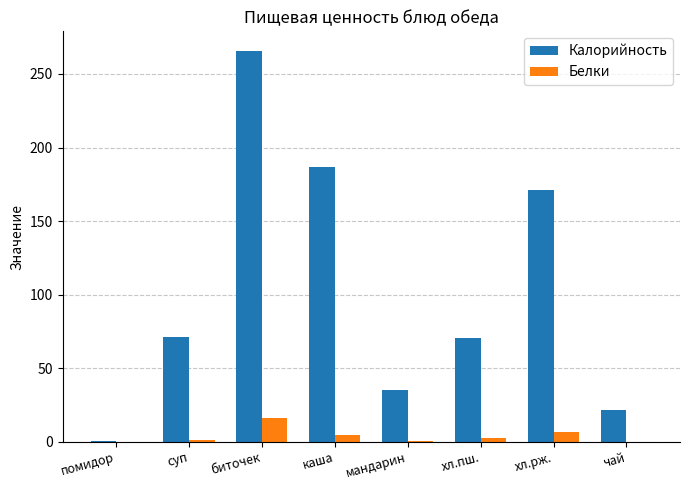

At which category is the sum across all series the highest?

биточек